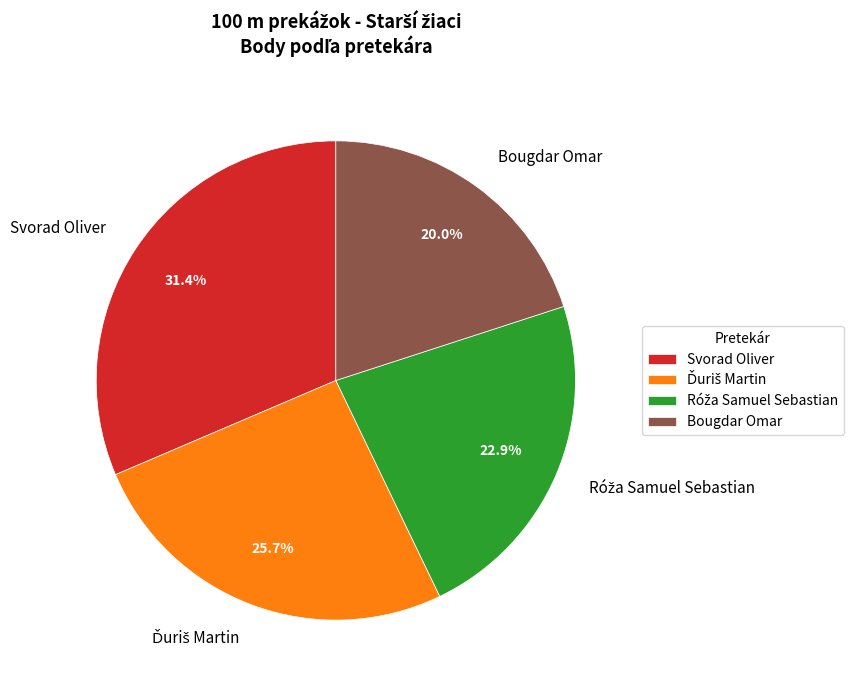

To the nearest percent, what is the difference between the Bougdar Omar and Svorad Oliver slice percentages?

11%